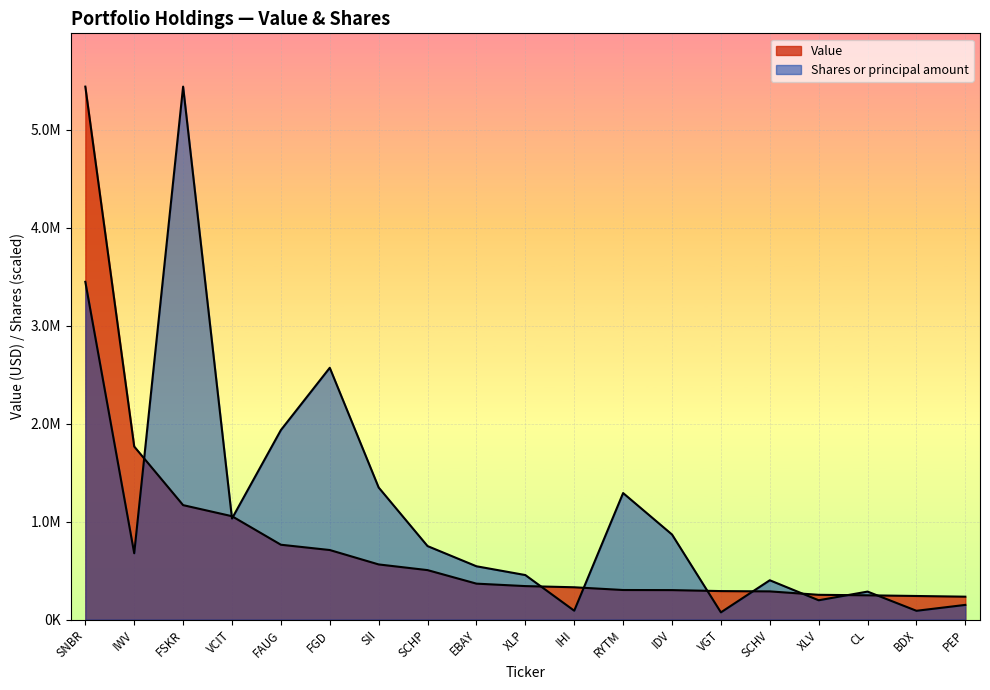

Reading right to left, extract all data points from this chart.

Value: PEP=234000.0	BDX=241000.0	CL=248000.0	XLV=253000.0	SCHV=288000.0	VGT=291000.0	IDV=301000.0	RYTM=302000.0	IHI=330000.0	XLP=342000.0	EBAY=367000.0	SCHP=505000.0	SII=563000.0	FGD=710000.0	FAUG=764000.0	VCIT=1055000.0	FSKR=1168000.0	IWV=1766000.0	SNBR=5438000.0
Shares or principal amount: PEP=150133.6	BDX=90025.6	CL=285899.4	XLV=197419.7	SCHV=401568.7	VGT=73930.1	IDV=868428.6	RYTM=1291276.1	IHI=90934.9	XLP=454674.7	EBAY=544245.6	SCHP=750213.2	SII=1347928.5	FGD=2569457.5	FAUG=1933913.2	VCIT=1031384.0	FSKR=5438000.0	IWV=677010.6	SNBR=3446434.0